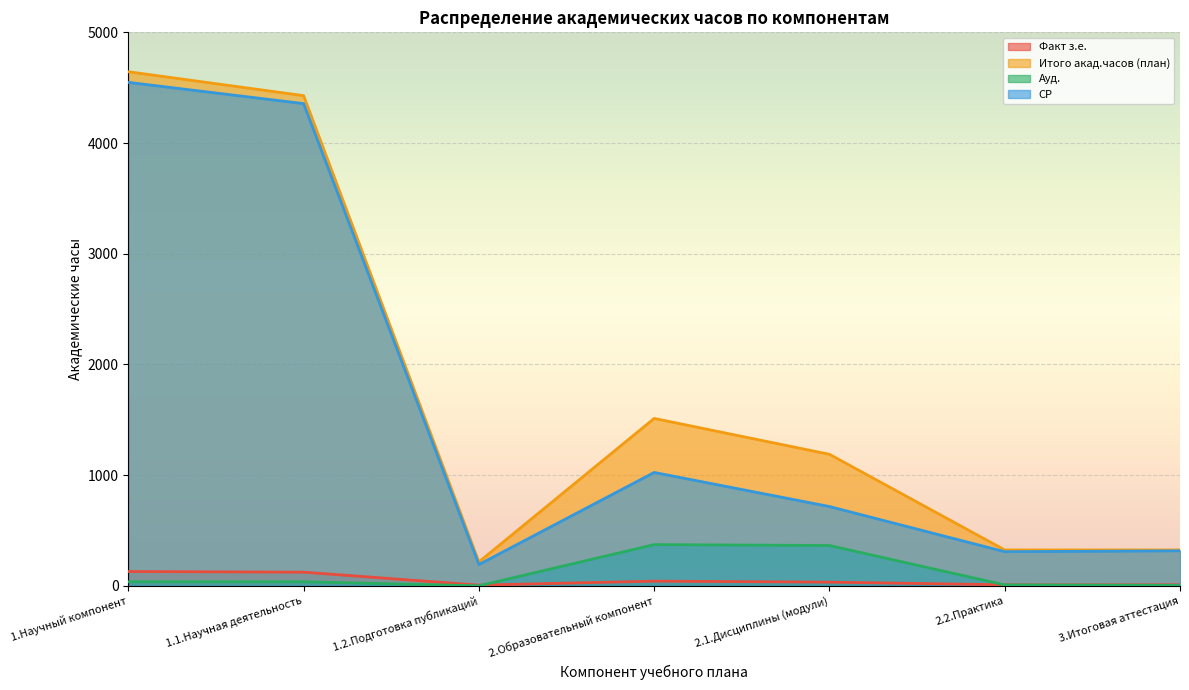

Does the chart display data point markers on the line(s)?

No